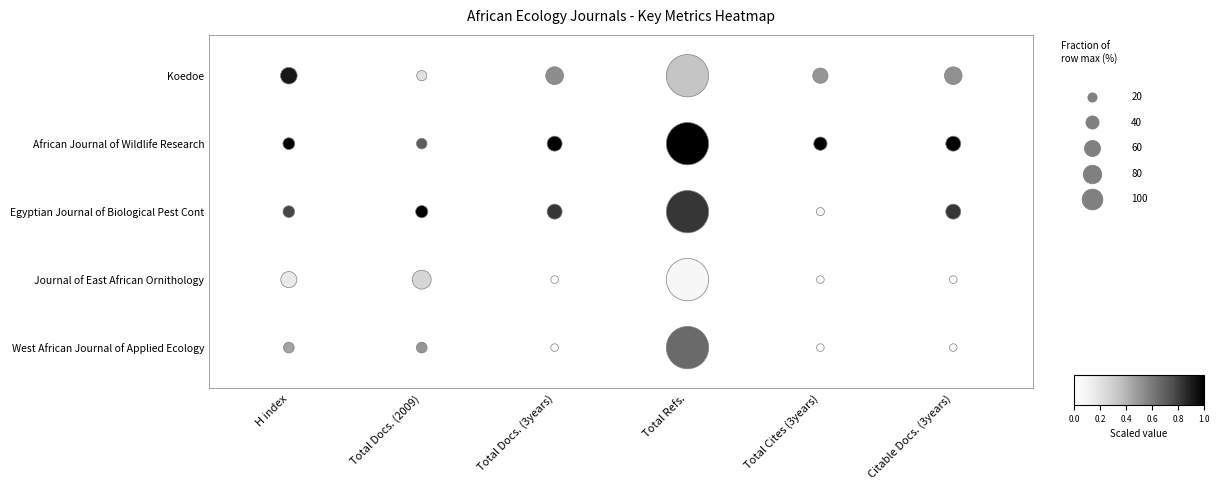

What is the greatest value displayed?

4